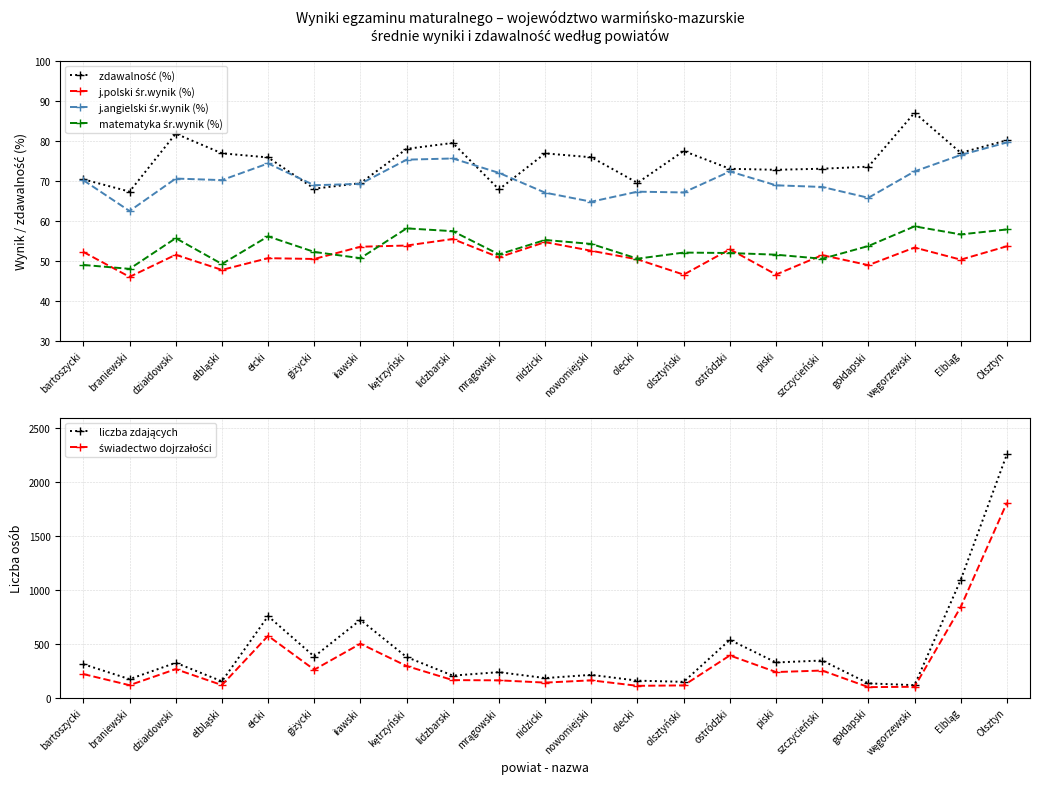

What is the sum of all świadectwo dojrzałości values?

6907.0